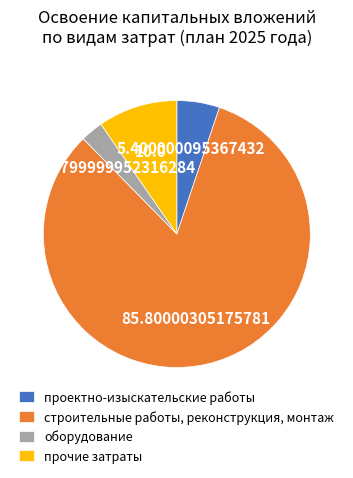

What is the largest slice in the pie chart?

строительные работы, реконструкция, монтаж